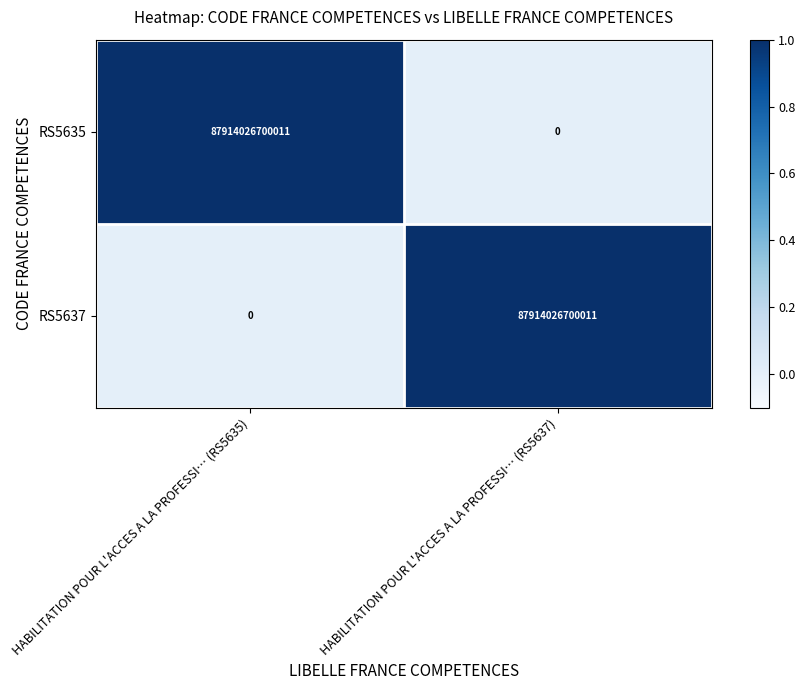

How many categories are shown in the chart?

2